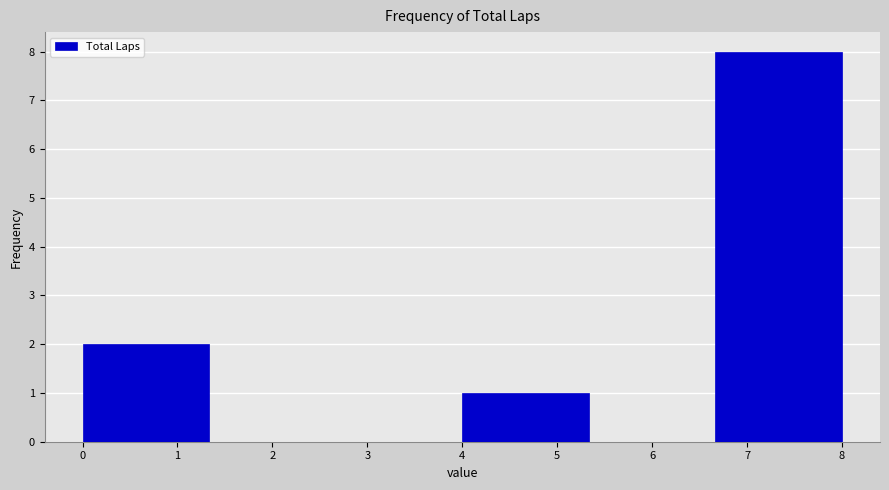

Reading left to right, list every bar in this chart as the range it spans on the x-axis followed by its height. Neither the bar edges nor the heights are printed on the chart, so give them approximately, as read against the axes.

0.0 to 1.3: 2
1.3 to 2.7: 0
2.7 to 4.0: 0
4.0 to 5.3: 1
5.3 to 6.7: 0
6.7 to 8.0: 8